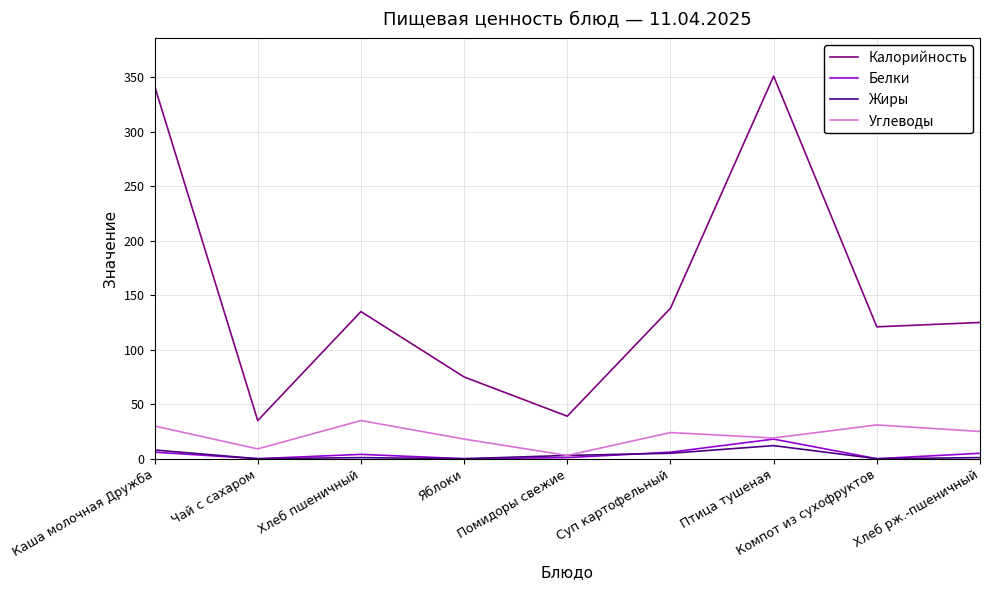

Does the chart display data point markers on the line(s)?

No